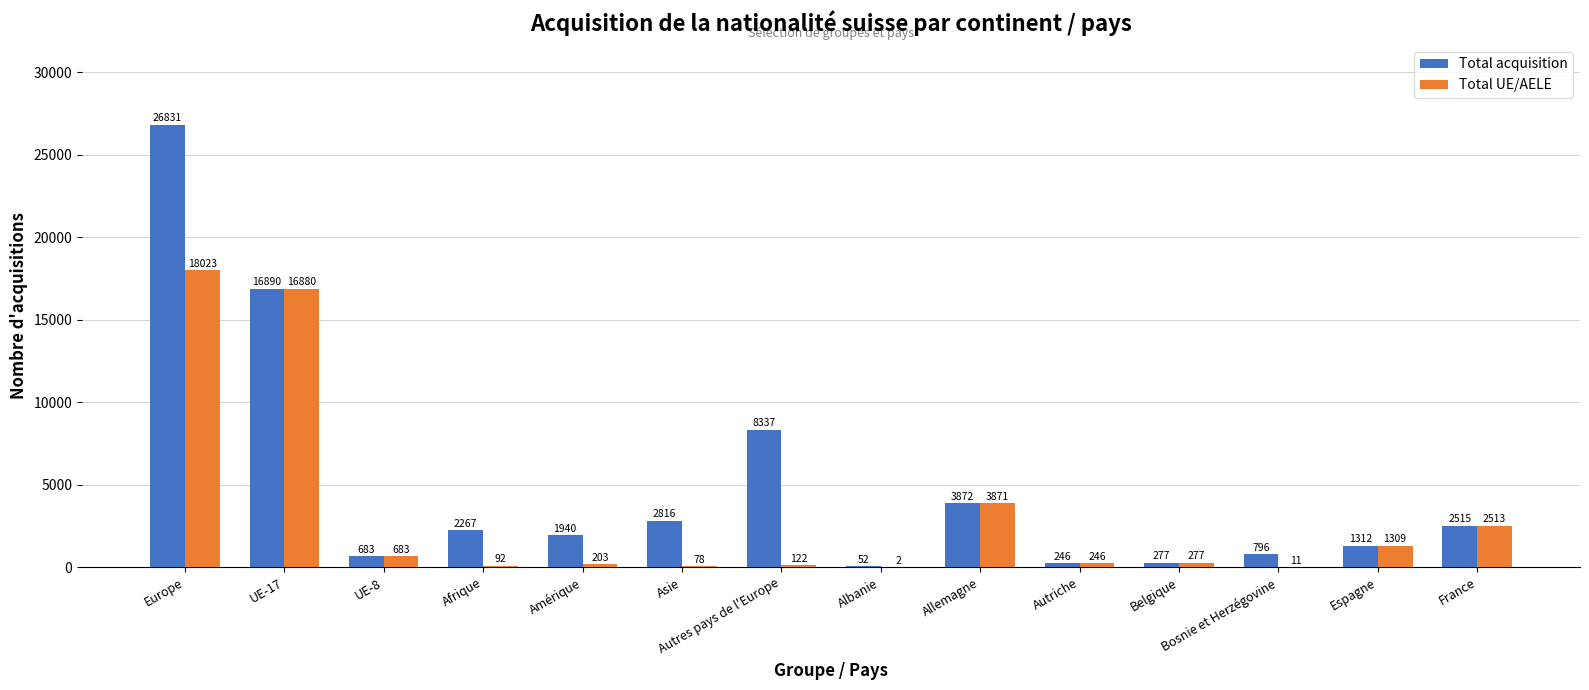

Is it true that Total UE/AELE equals 1988 at Allemagne?

False